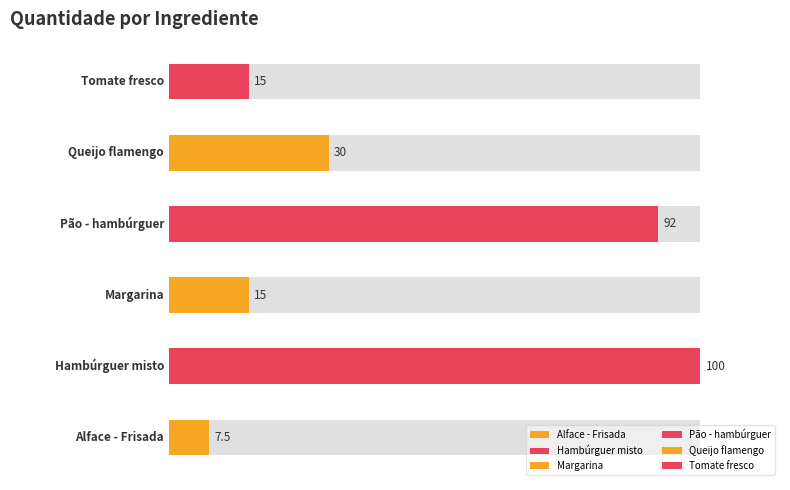

What is the value of the 3rd bar from the left?

15.0